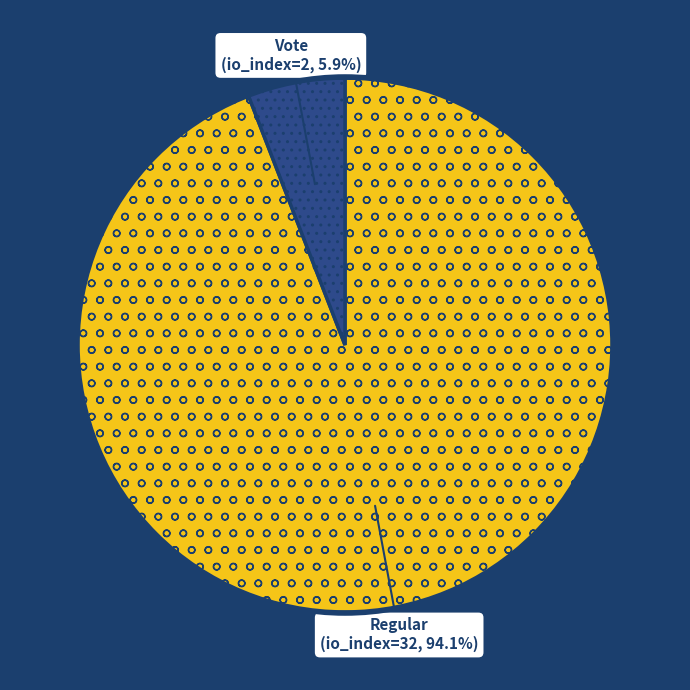

Is there a majority slice in this chart?

Yes